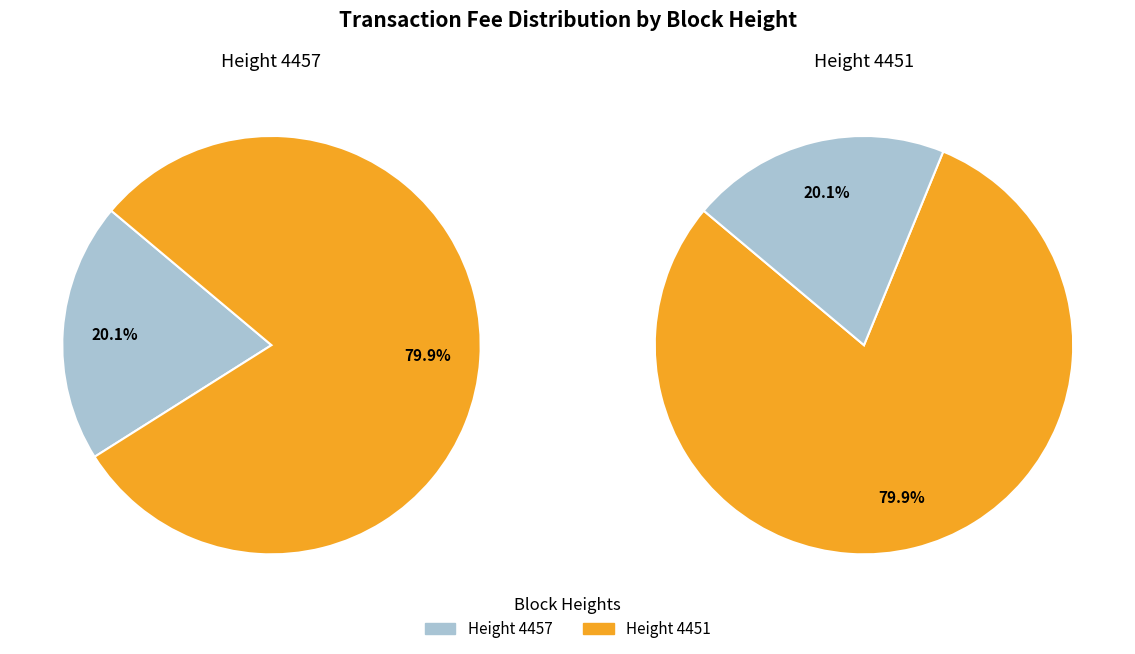

Does 4451 represent more than half of the total?

Yes